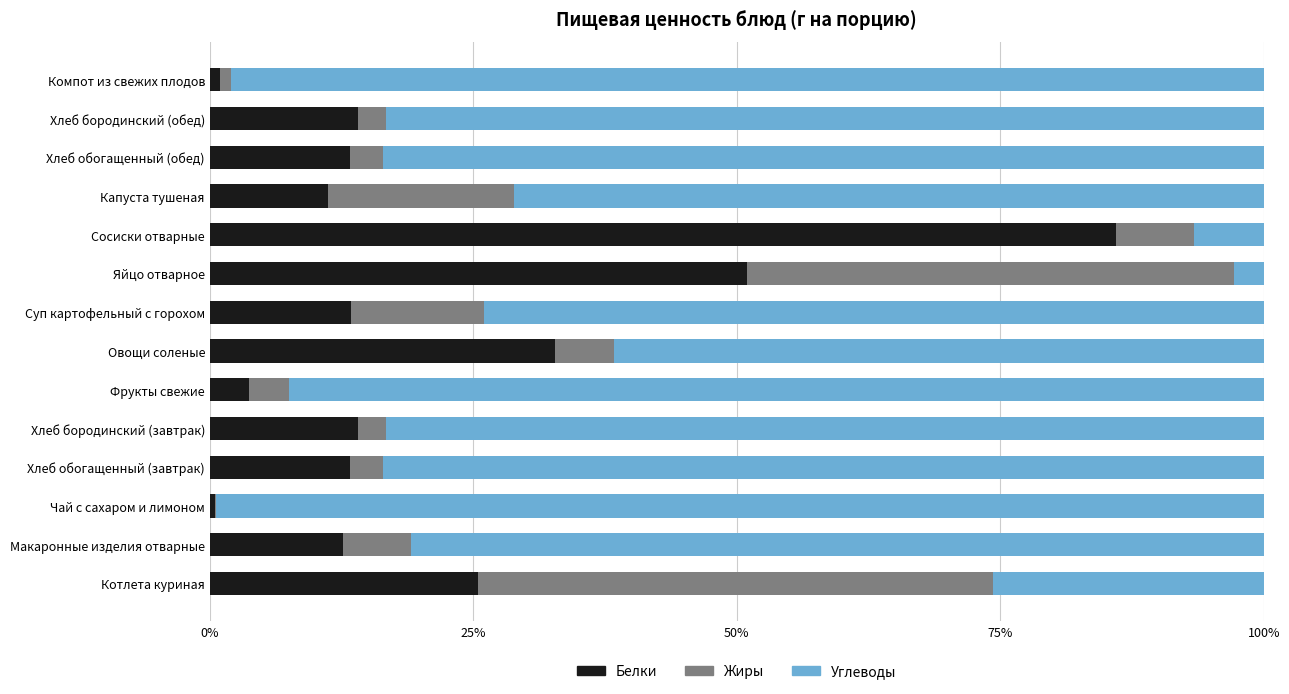

The value of Белки at Капуста тушеная is 17.0. True or false?

False